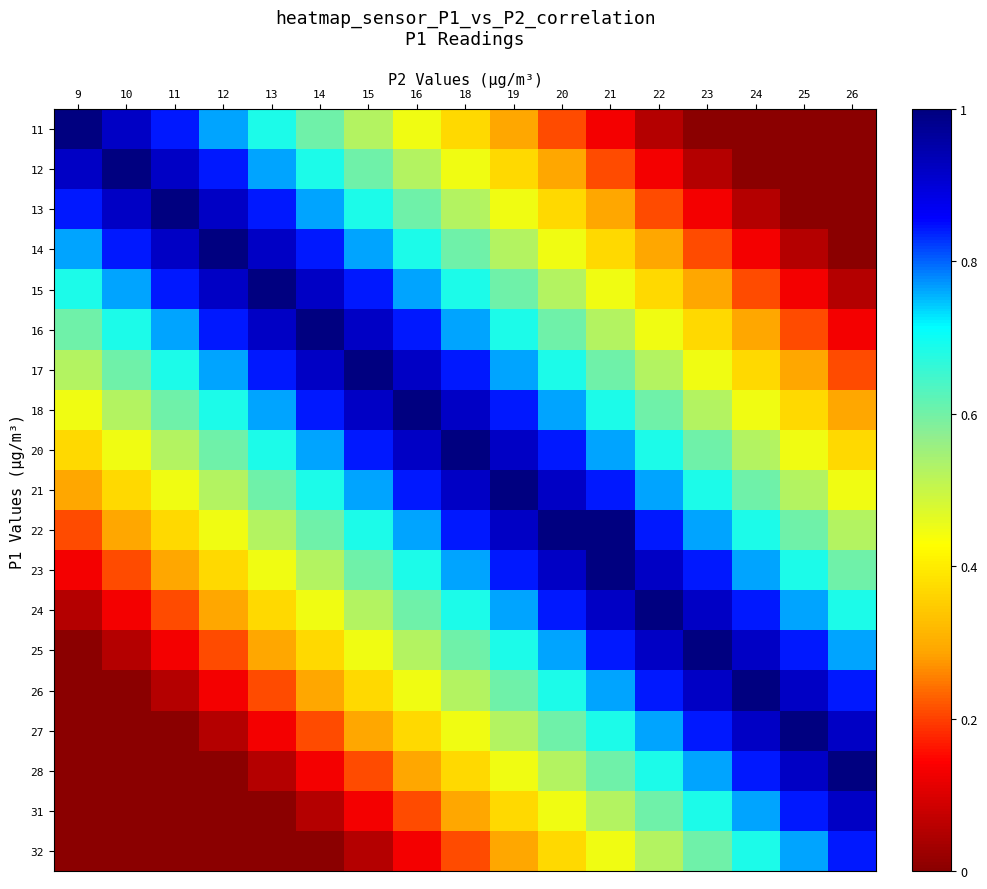

Which label corresponds to the smallest value in the chart?

23